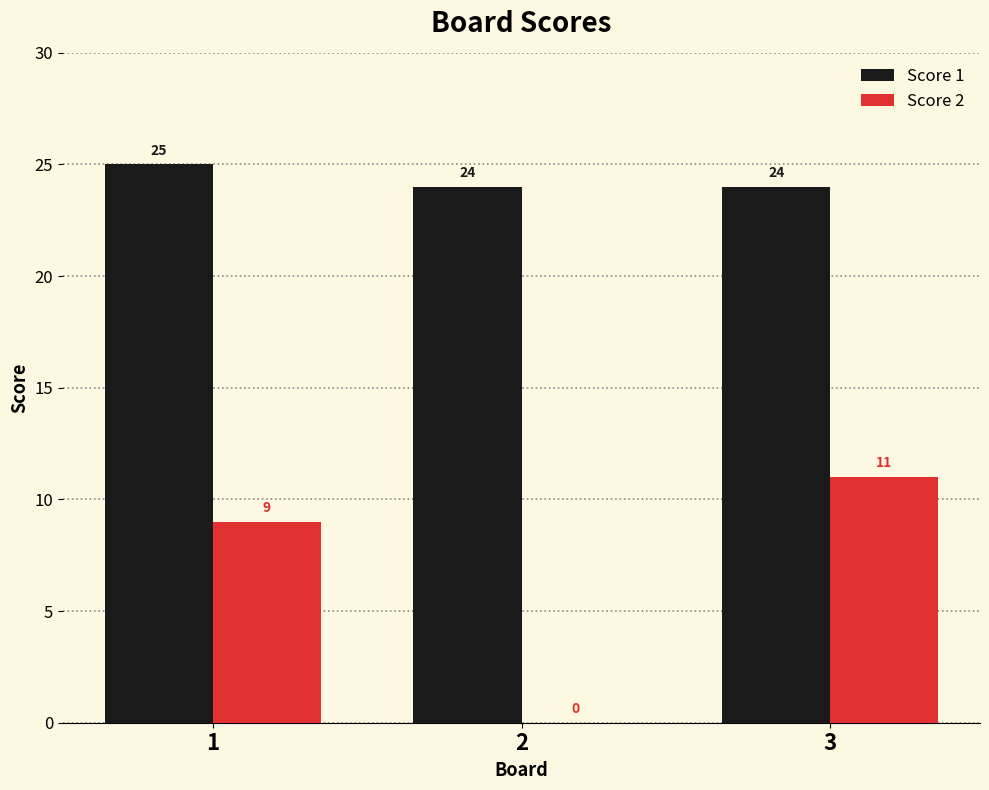

What is the sum of the Score 1 values at 3 and 2?

48